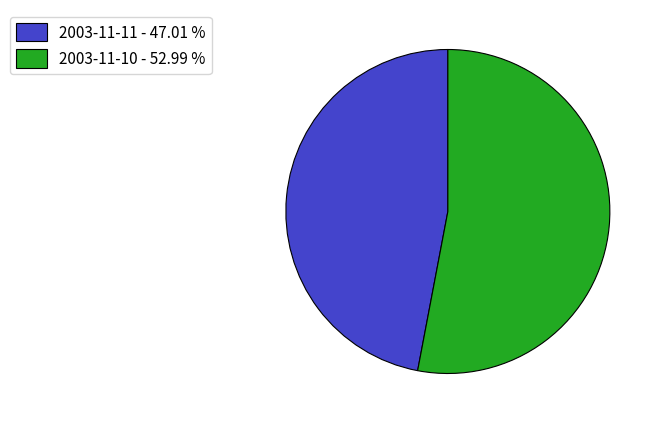

Is there any slice that represents more than half of the pie?

Yes